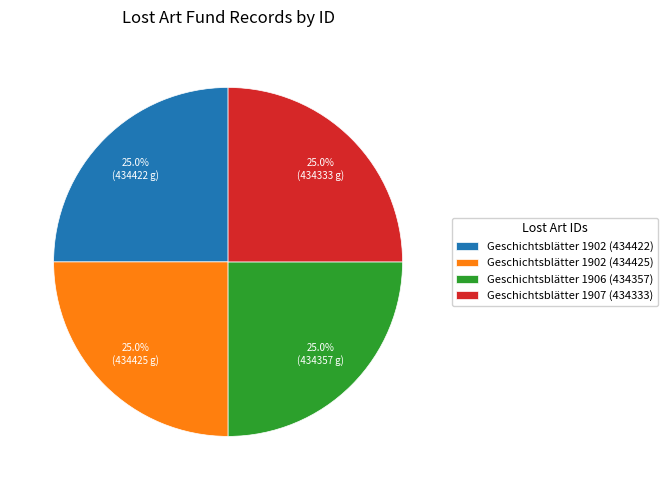

Approximately how many times larger is the value at Geschichtsblätter 1907 (434333) compared to Geschichtsblätter 1906 (434357)?

1.0